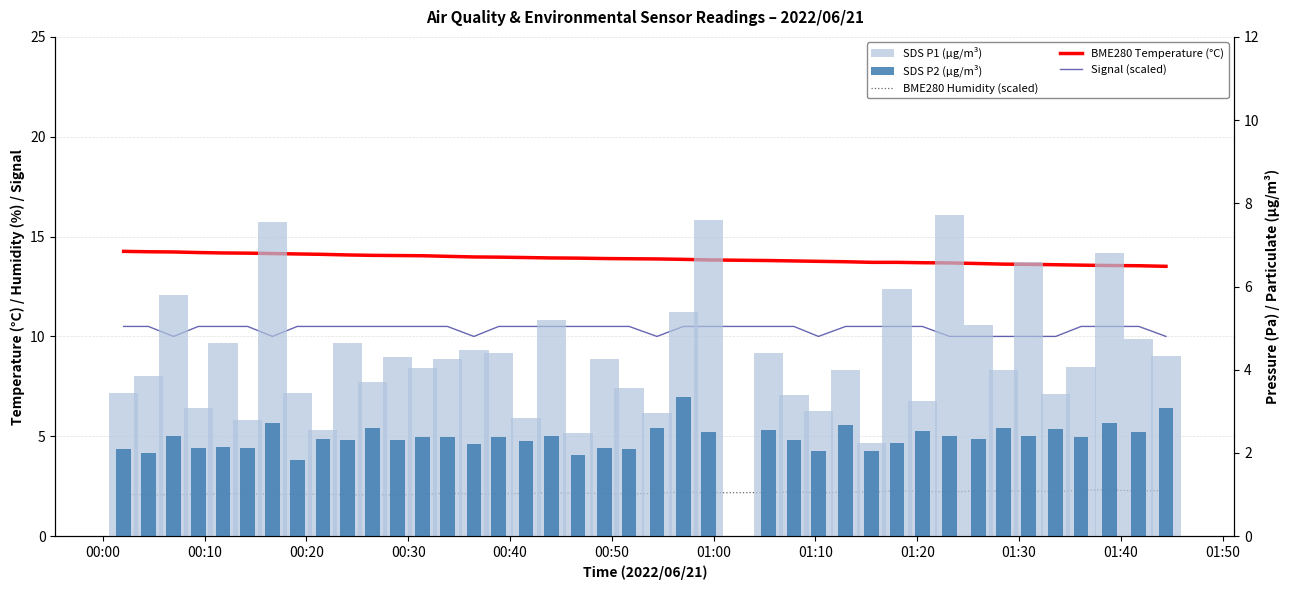

Is the value of SDS P2 (µg/m³) at 28 greater than the value of SDS P1 (µg/m³) at 38?

No